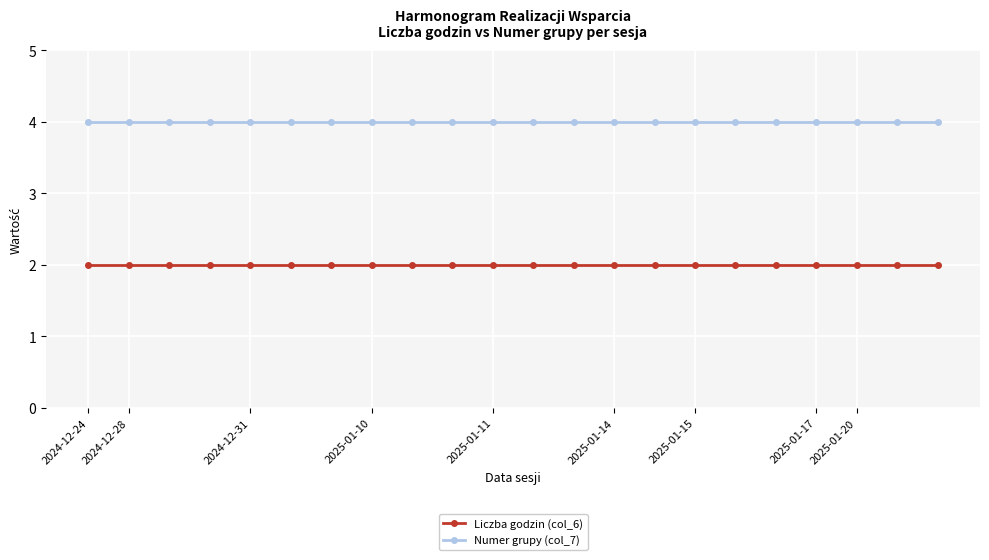

At how many categories does at least one series exceed 3?

22